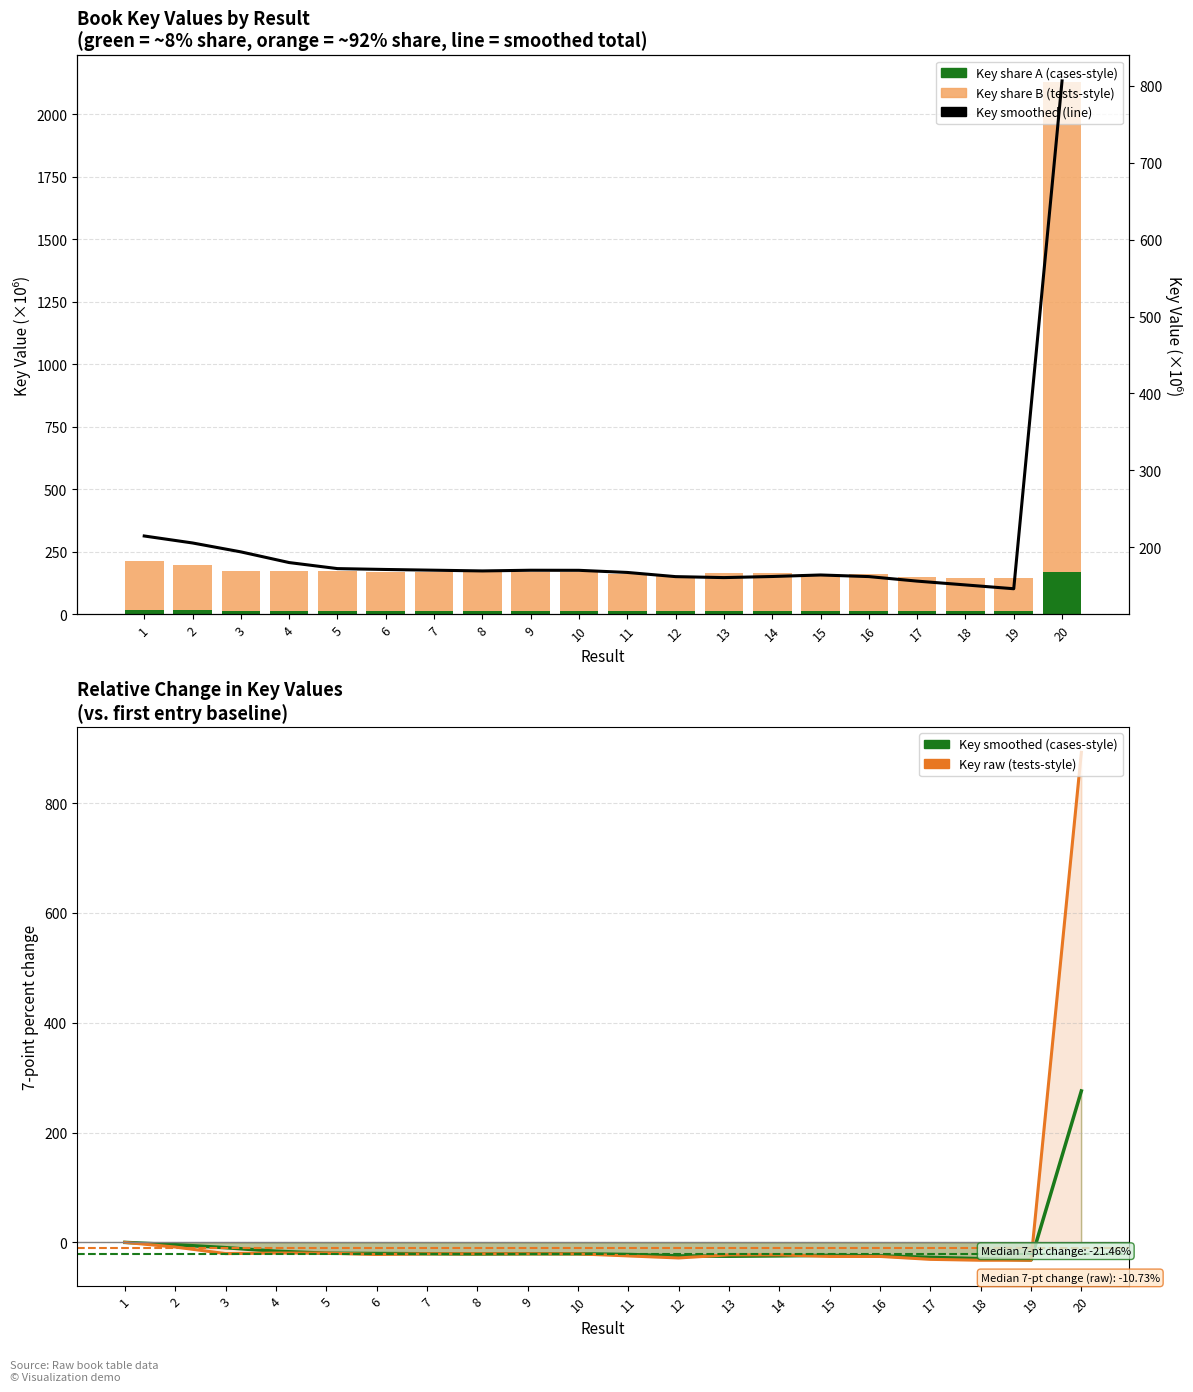

What is the difference between the second highest and minimum values in the Daily tests series?

64.2